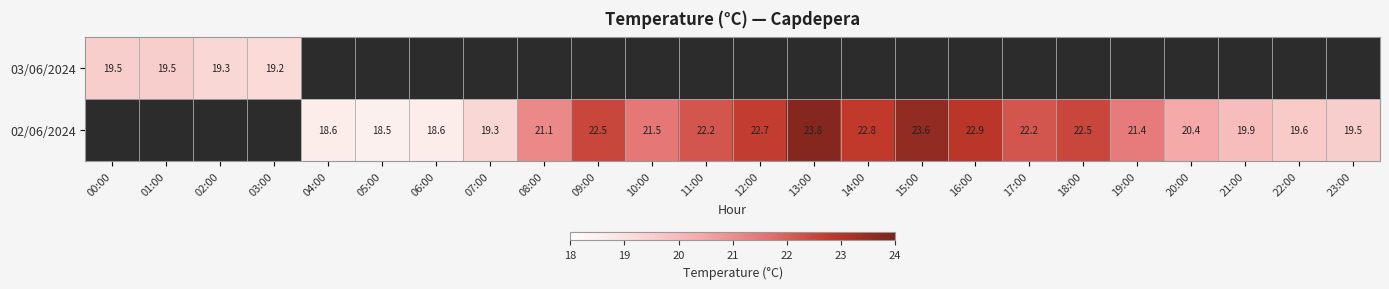

True or false: 02/06/2024 has a value of 29.1 at 08:00.

False